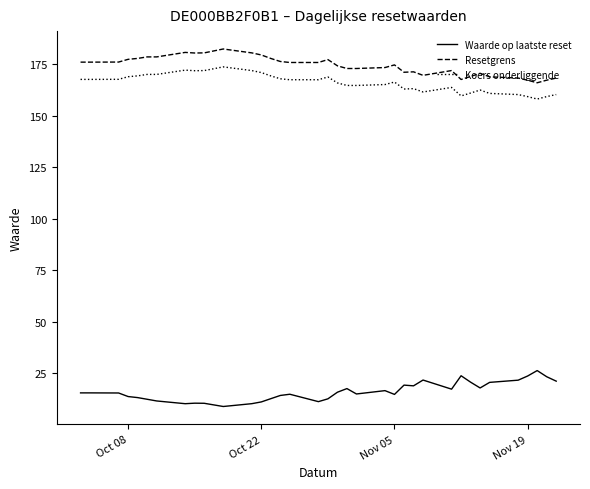

At how many categories does at least one series exceed 93?

36